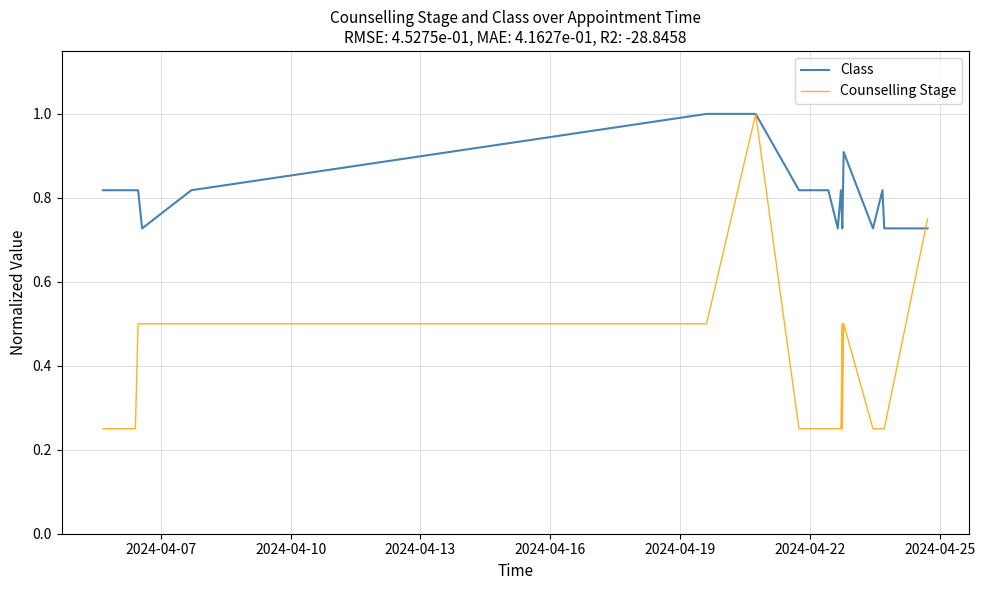

True or false: Class and Counselling Stage cross at least once.

True